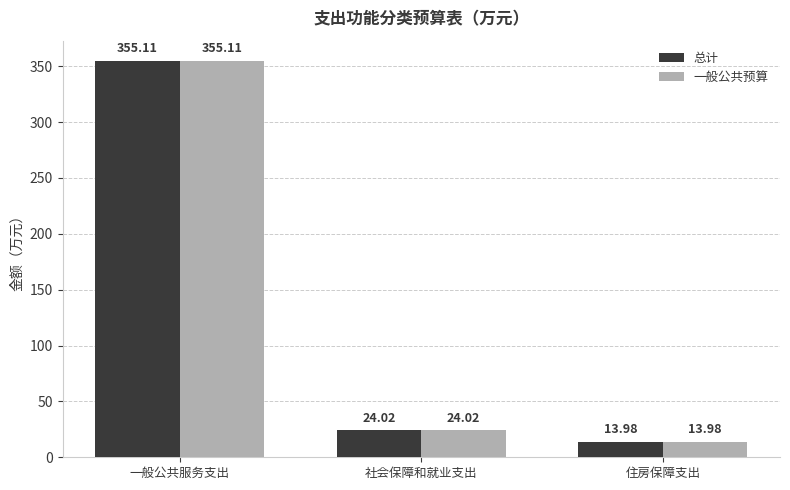

Which label corresponds to the smallest value in the chart?

住房保障支出